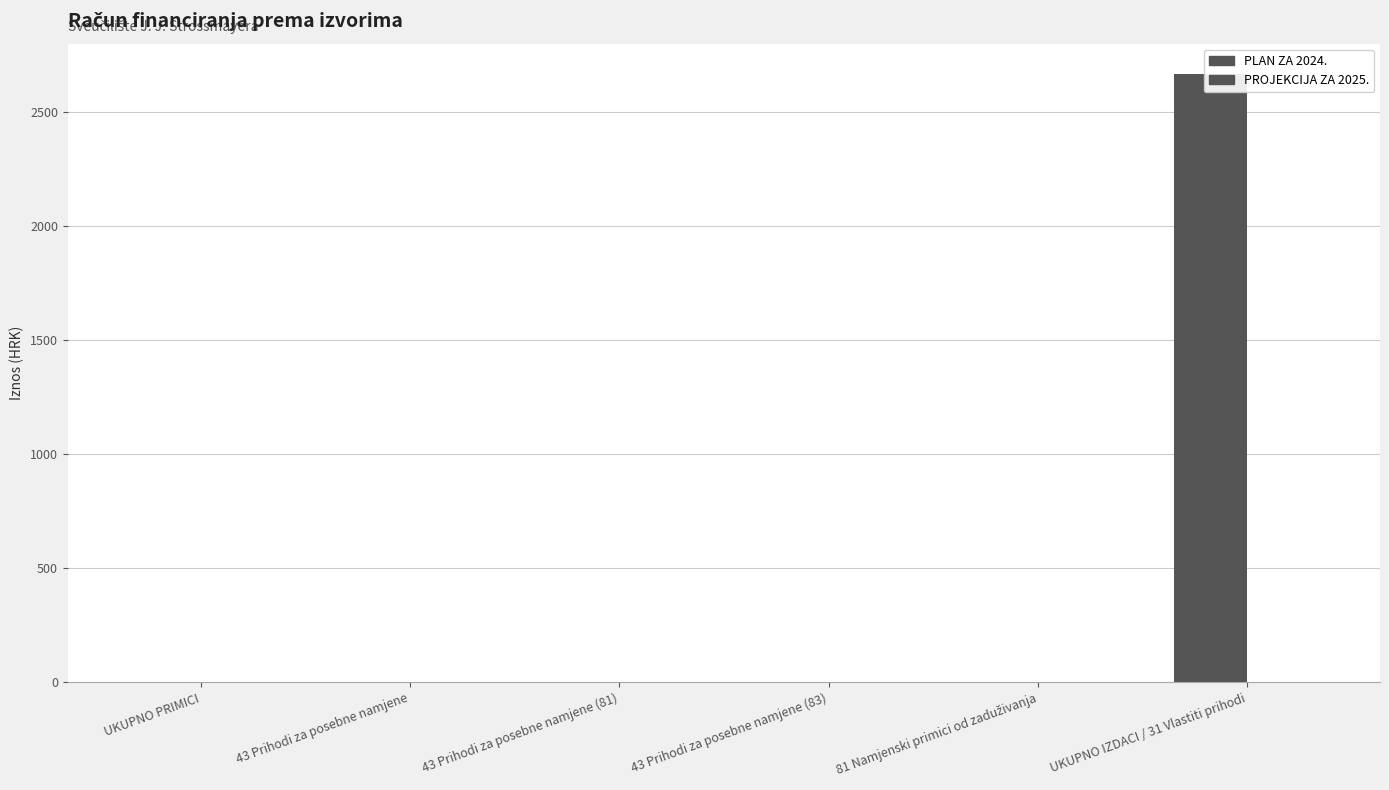

What is the label of the 3rd bar from the right?

43 Prihodi za posebne namjene (83)